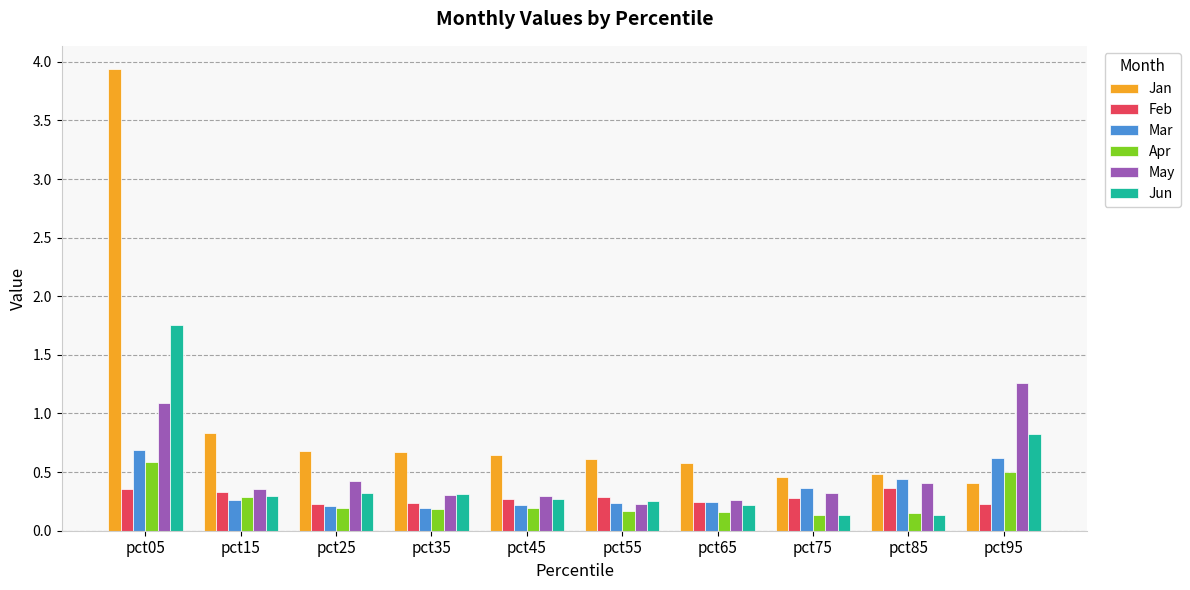

How many bars are there in total?

60